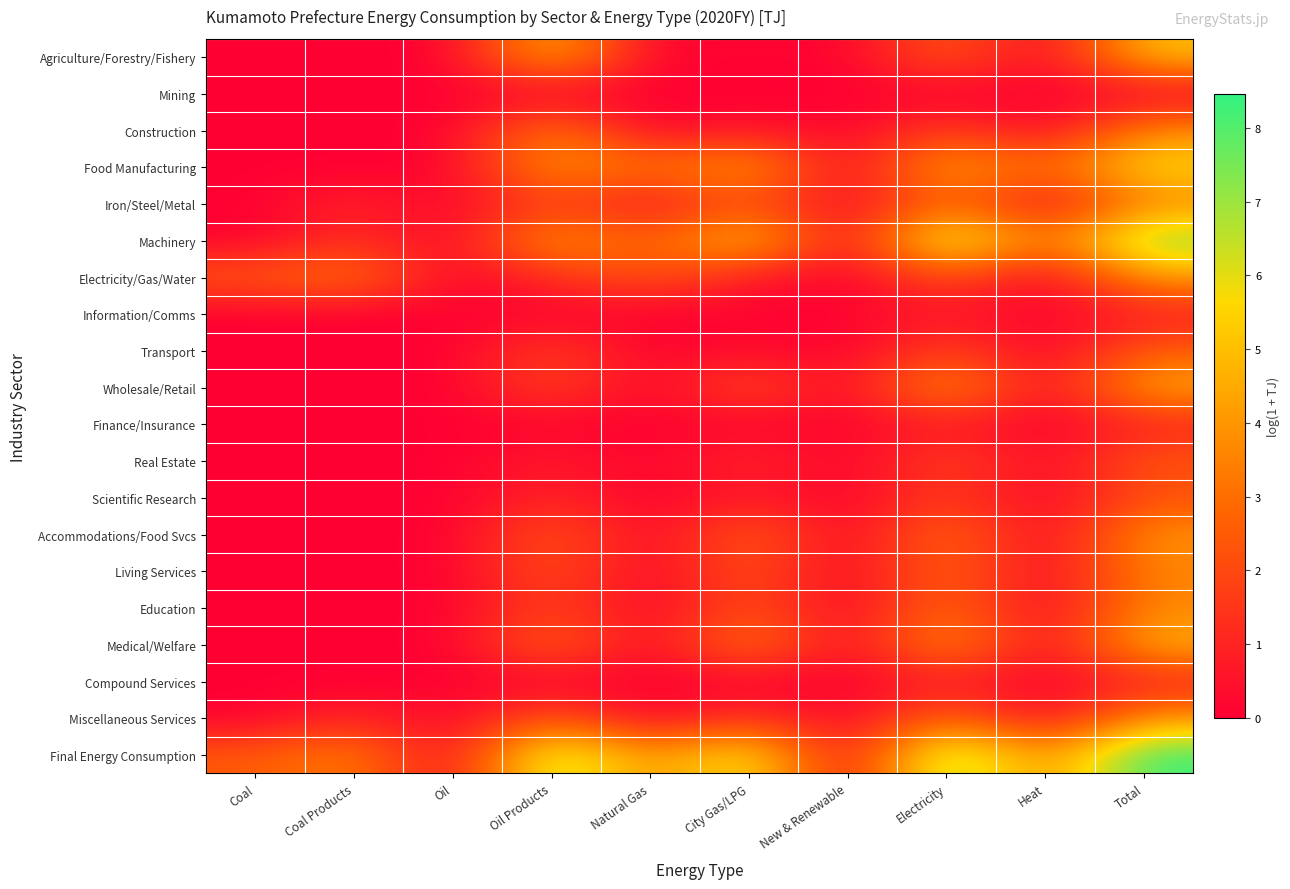

Reading right to left, transcribe all the data shown in this chart.

Agriculture/Forestry/Fishery: Total=5.1	Heat=0.0	Electricity=2.7	New & Renewable=0.0	City Gas/LPG=0.2	Natural Gas=0.0	Oil Products=5.0	Oil=0.0	Coal Products=0.0	Coal=0.0
Mining: Total=0.0	Heat=0.0	Electricity=0.0	New & Renewable=0.0	City Gas/LPG=0.0	Natural Gas=0.0	Oil Products=0.0	Oil=0.0	Coal Products=0.0	Coal=0.0
Construction: Total=3.8	Heat=0.0	Electricity=1.9	New & Renewable=0.0	City Gas/LPG=0.6	Natural Gas=0.0	Oil Products=3.6	Oil=0.0	Coal Products=0.0	Coal=0.0
Food Manufacturing: Total=5.7	Heat=2.7	Electricity=4.6	New & Renewable=0.0	City Gas/LPG=4.6	Natural Gas=2.9	Oil Products=4.3	Oil=0.0	Coal Products=0.0	Coal=0.0
Iron/Steel/Metal: Total=3.6	Heat=0.1	Electricity=3.0	New & Renewable=0.0	City Gas/LPG=2.2	Natural Gas=0.3	Oil Products=1.8	Oil=0.0	Coal Products=1.1	Coal=0.0
Machinery: Total=7.6	Heat=2.7	Electricity=7.4	New & Renewable=0.0	City Gas/LPG=5.6	Natural Gas=2.2	Oil Products=4.4	Oil=0.0	Coal Products=1.4	Coal=0.0
Electricity/Gas/Water: Total=4.1	Heat=0.0	Electricity=2.2	New & Renewable=0.0	City Gas/LPG=0.6	Natural Gas=2.4	Oil Products=1.2	Oil=0.0	Coal Products=3.4	Coal=2.5
Information/Comms: Total=0.8	Heat=0.0	Electricity=0.7	New & Renewable=0.0	City Gas/LPG=0.1	Natural Gas=0.0	Oil Products=0.1	Oil=0.0	Coal Products=0.0	Coal=0.0
Transport: Total=2.5	Heat=0.0	Electricity=2.0	New & Renewable=0.0	City Gas/LPG=0.4	Natural Gas=0.0	Oil Products=1.8	Oil=0.0	Coal Products=0.0	Coal=0.0
Wholesale/Retail: Total=4.5	Heat=0.0	Electricity=4.4	New & Renewable=0.0	City Gas/LPG=2.3	Natural Gas=0.0	Oil Products=2.0	Oil=0.0	Coal Products=0.0	Coal=0.0
Finance/Insurance: Total=0.9	Heat=0.0	Electricity=0.8	New & Renewable=0.0	City Gas/LPG=0.2	Natural Gas=0.0	Oil Products=0.1	Oil=0.0	Coal Products=0.0	Coal=0.0
Real Estate: Total=2.4	Heat=0.2	Electricity=2.0	New & Renewable=0.0	City Gas/LPG=1.2	Natural Gas=0.0	Oil Products=0.8	Oil=0.0	Coal Products=0.0	Coal=0.0
Scientific Research: Total=2.2	Heat=0.0	Electricity=1.7	New & Renewable=0.0	City Gas/LPG=0.7	Natural Gas=0.0	Oil Products=1.1	Oil=0.0	Coal Products=0.0	Coal=0.0
Accommodations/Food Svcs: Total=4.0	Heat=0.0	Electricity=3.2	New & Renewable=0.0	City Gas/LPG=2.9	Natural Gas=0.0	Oil Products=2.6	Oil=0.0	Coal Products=0.0	Coal=0.0
Living Services: Total=3.6	Heat=0.0	Electricity=2.9	New & Renewable=0.0	City Gas/LPG=2.3	Natural Gas=0.0	Oil Products=2.3	Oil=0.0	Coal Products=0.0	Coal=0.0
Education: Total=3.7	Heat=0.0	Electricity=3.2	New & Renewable=0.0	City Gas/LPG=2.4	Natural Gas=0.0	Oil Products=2.0	Oil=0.0	Coal Products=0.0	Coal=0.0
Medical/Welfare: Total=4.8	Heat=0.1	Electricity=4.2	New & Renewable=0.0	City Gas/LPG=3.6	Natural Gas=0.0	Oil Products=3.0	Oil=0.0	Coal Products=0.0	Coal=0.0
Compound Services: Total=0.9	Heat=0.0	Electricity=0.8	New & Renewable=0.0	City Gas/LPG=0.1	Natural Gas=0.0	Oil Products=0.1	Oil=0.0	Coal Products=0.0	Coal=0.0
Miscellaneous Services: Total=3.9	Heat=0.1	Electricity=3.0	New & Renewable=0.0	City Gas/LPG=1.6	Natural Gas=0.0	Oil Products=2.5	Oil=0.0	Coal Products=1.2	Coal=0.0
Final Energy Consumption: Total=8.5	Heat=3.4	Electricity=7.8	New & Renewable=0.0	City Gas/LPG=6.4	Natural Gas=3.6	Oil Products=7.3	Oil=0.0	Coal Products=3.6	Coal=2.5